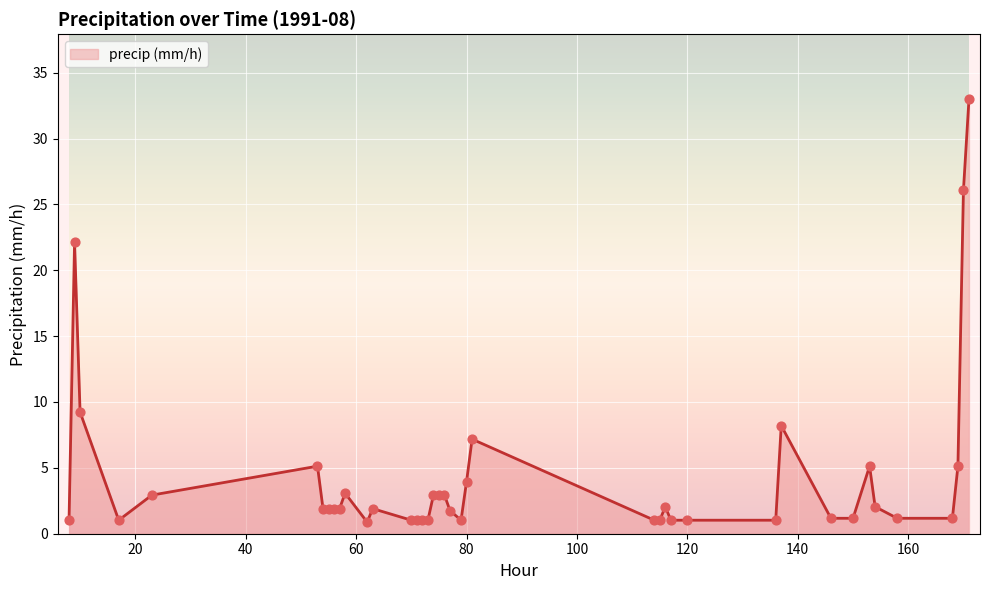

What is the difference between the maximum and minimum values?

32.1